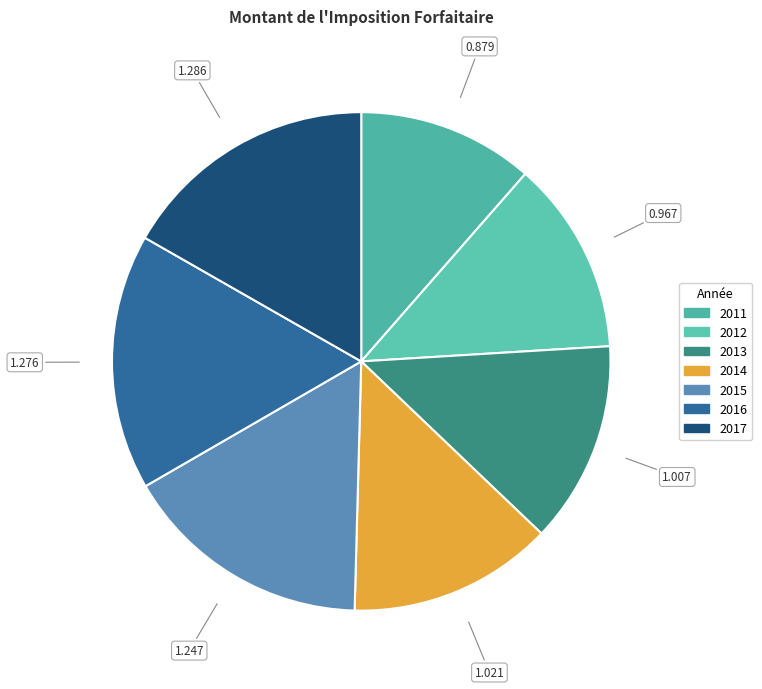

How many segments does this pie chart have?

7